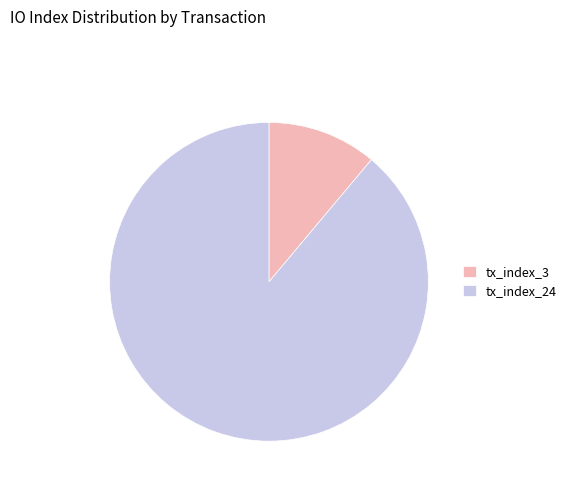

Which slice is the smallest?

tx_index_3